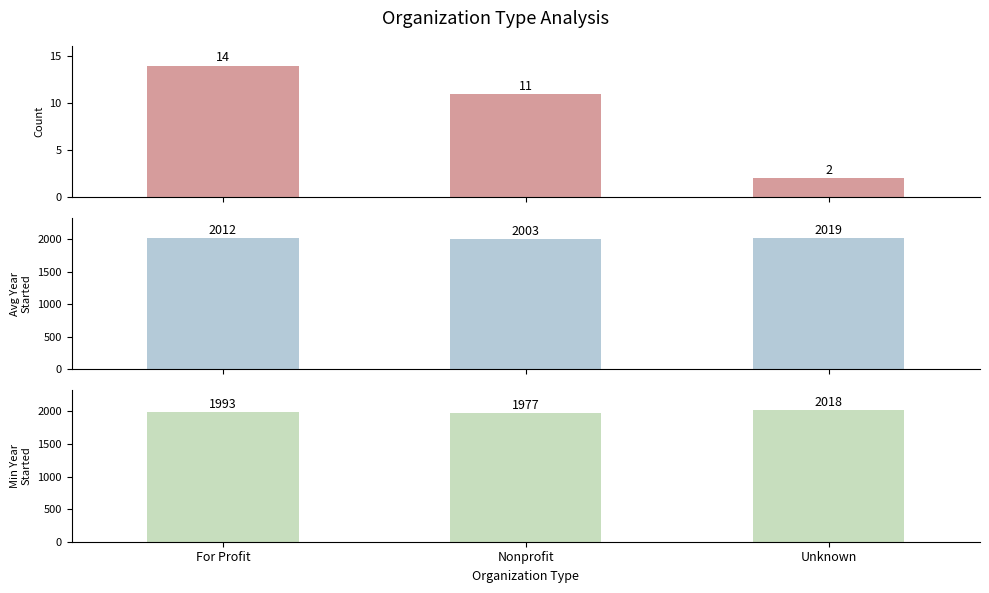

What is the sum of the Min Year Started values at Unknown and For Profit?

4011